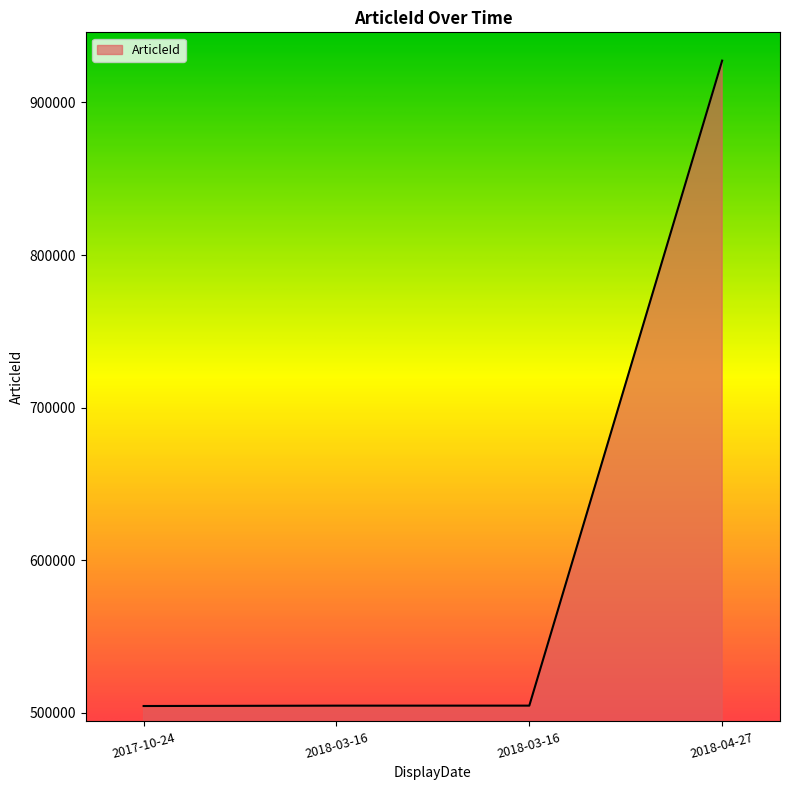

What is the greatest value displayed?

927400